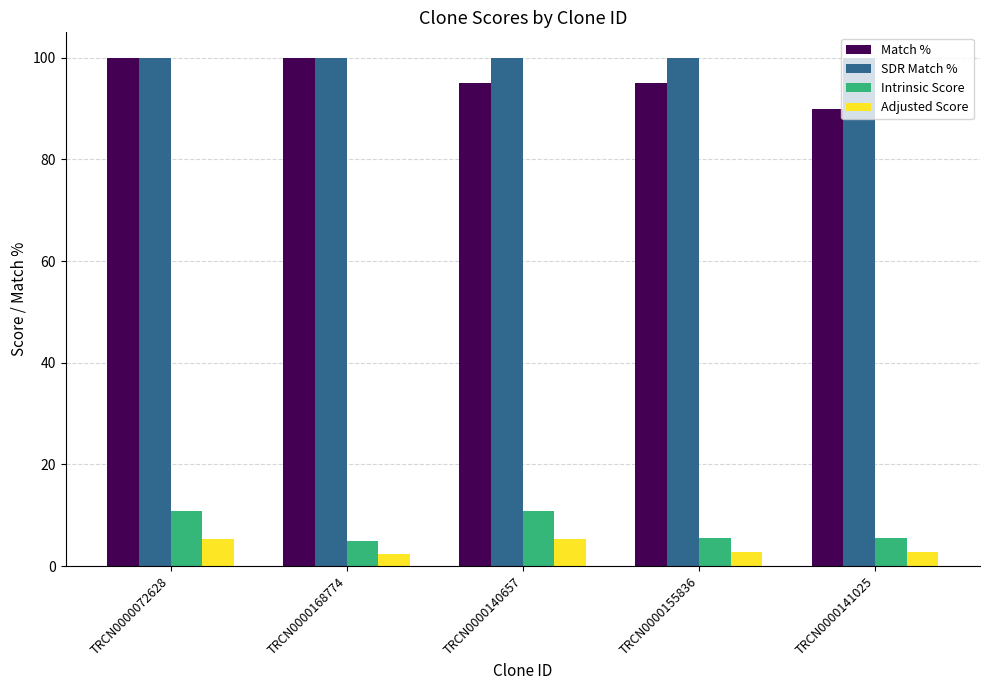

At TRCN0000140657, list the series in order from largest to smallest.

SDR Match %, Match %, Intrinsic Score, Adjusted Score